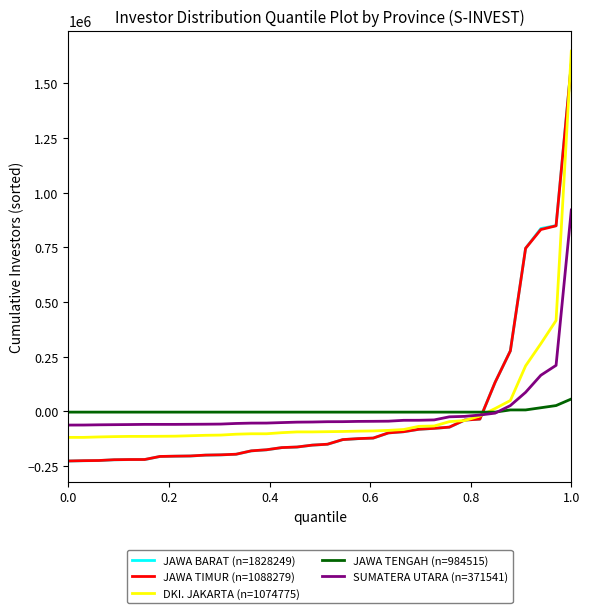

How many intersections are there between JAWA BARAT (n=1828249) and SUMATERA UTARA (n=371541)?

1